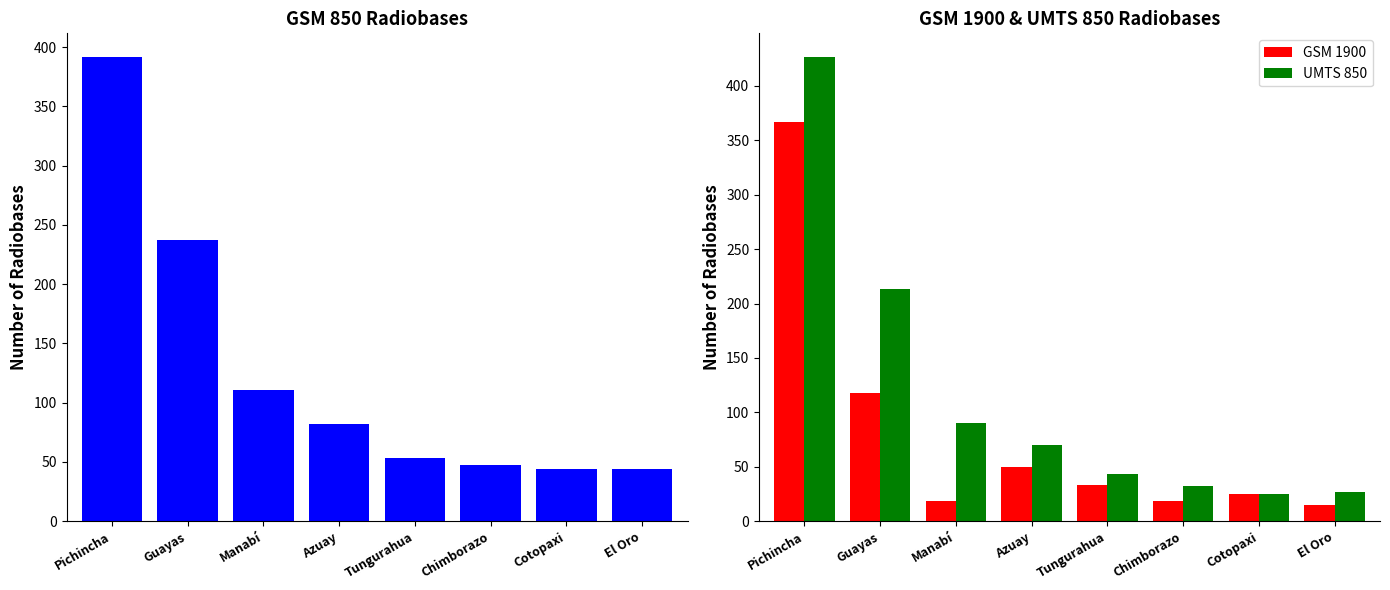

At which category does the chart reach its peak across all series?

Pichincha